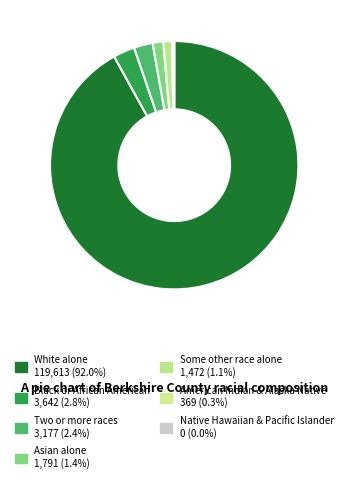

What is the smallest slice in the pie chart?

Native Hawaiian and Other Pacific Islander alone